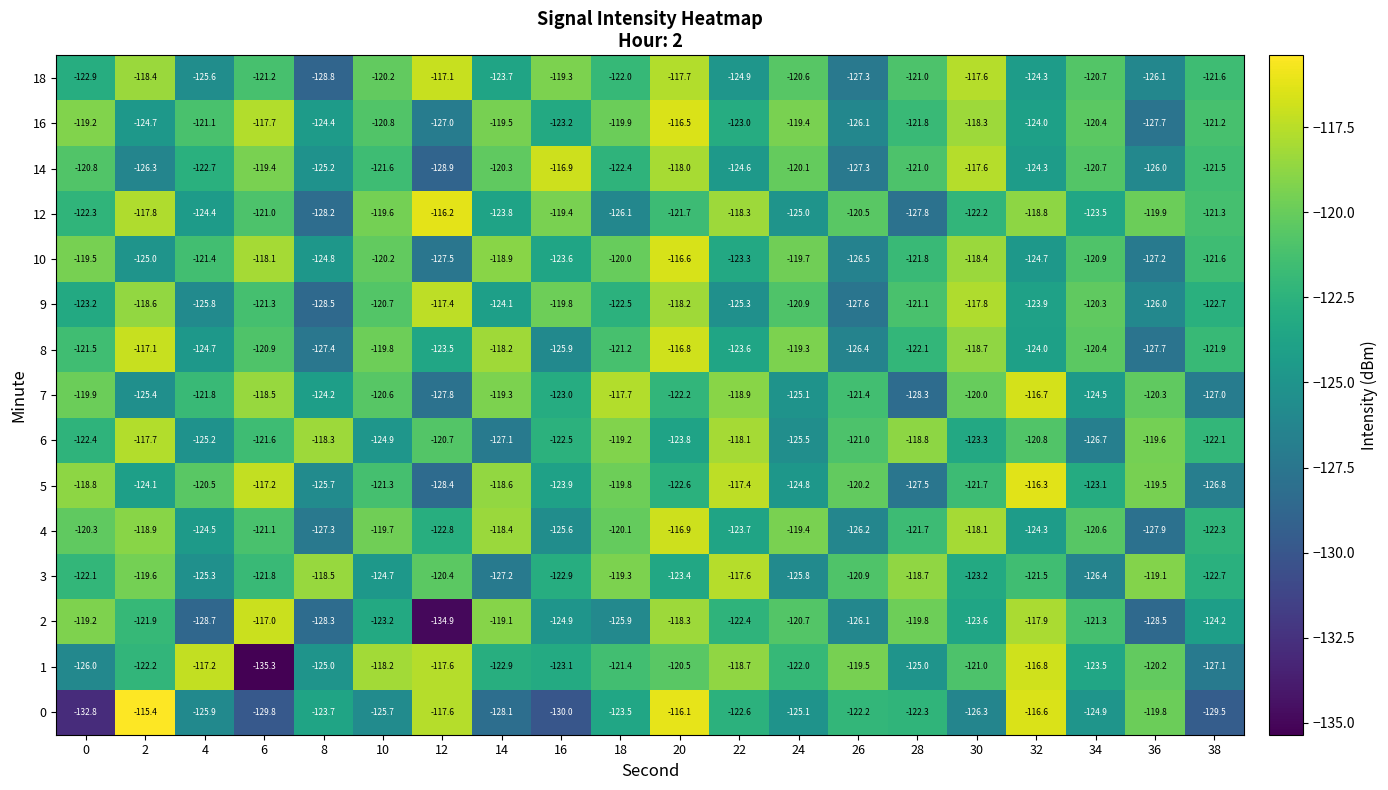

At 16, list the series in order from smallest to largest.

0, 8, 4, 2, 5, 10, 16, 1, 7, 3, 6, 9, 12, 18, 14